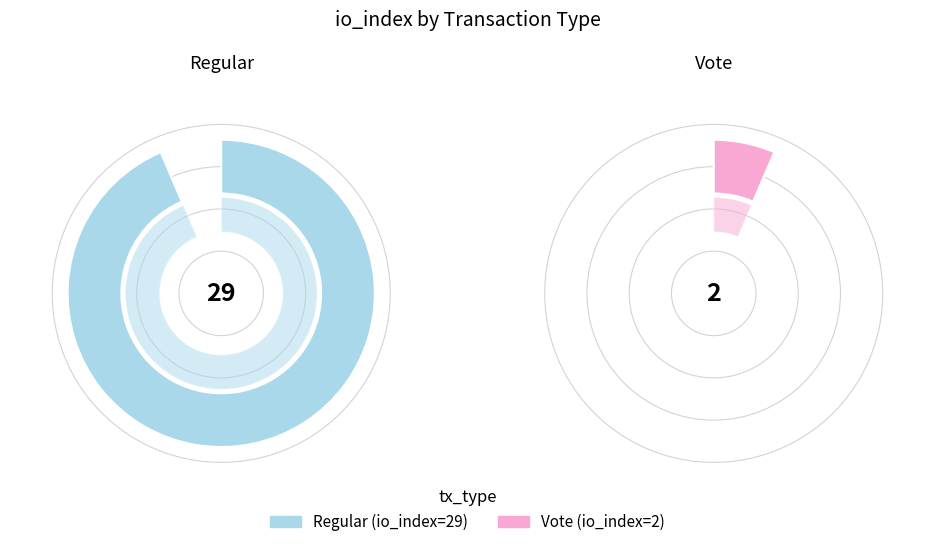

To the nearest percent, what is the difference between the largest and smallest slice percentages?

87%